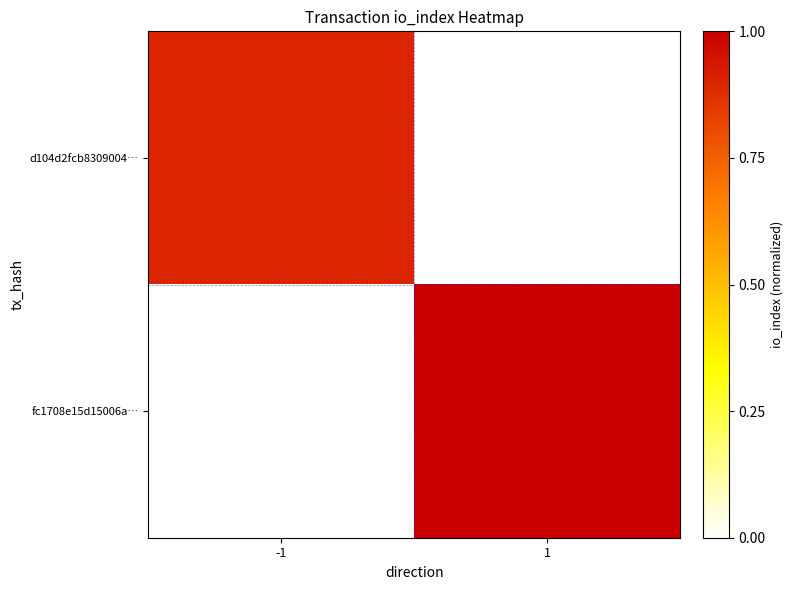

What is the difference between the highest and lowest values at 1?

1.0